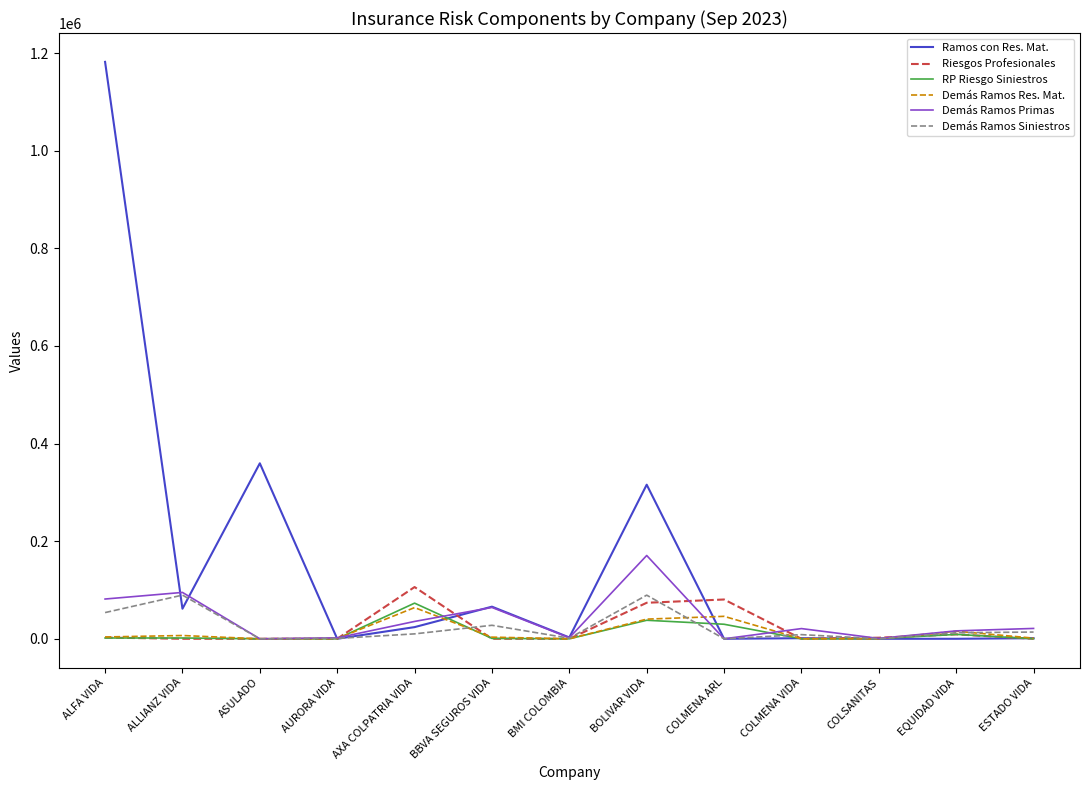

True or false: Demás Ramos Res. Mat. has a value of 0.0 at BMI COLOMBIA.

True